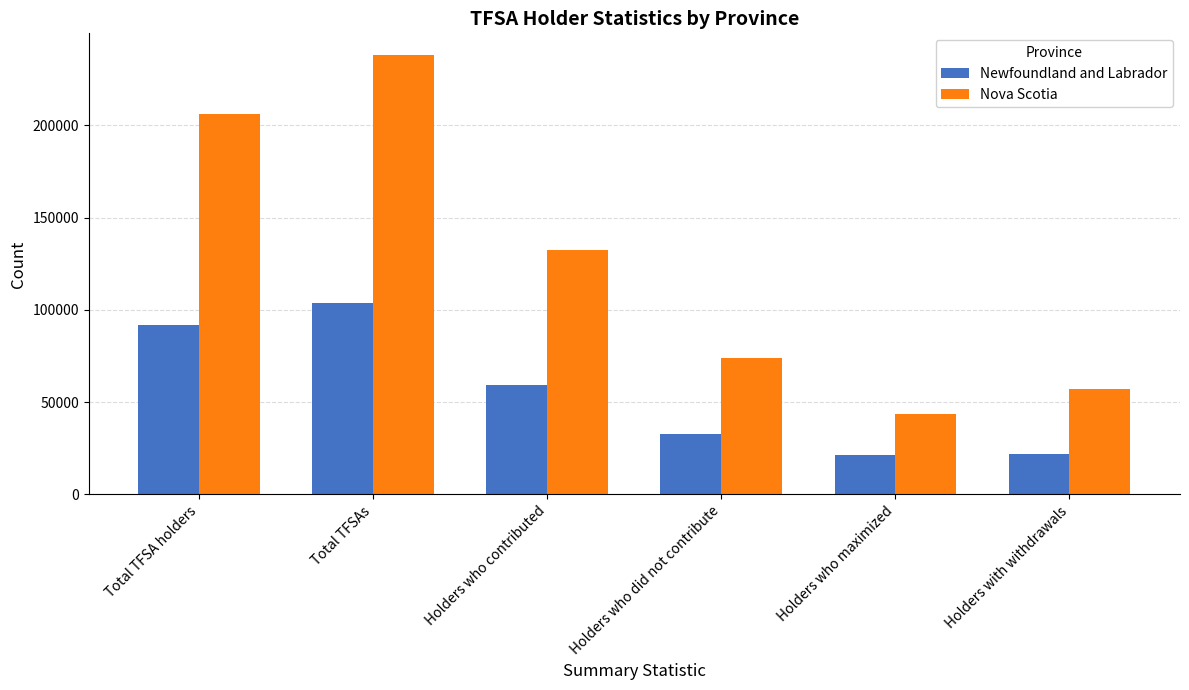

What is the difference between the highest and lowest values at Total TFSAs?

134150